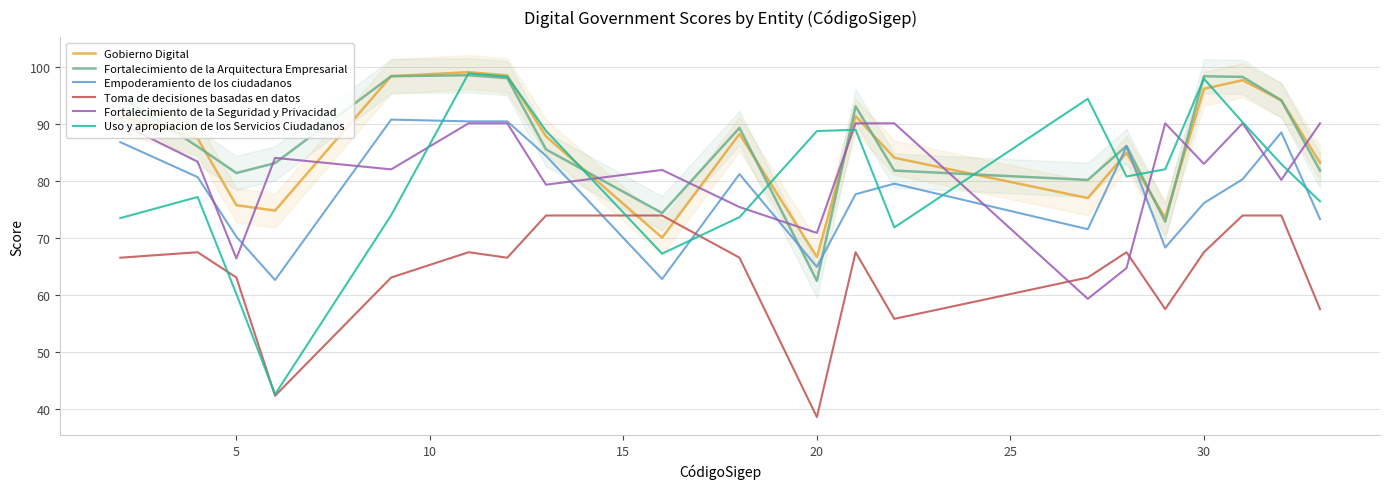

What is the maximum value for Gobierno Digital?

99.2